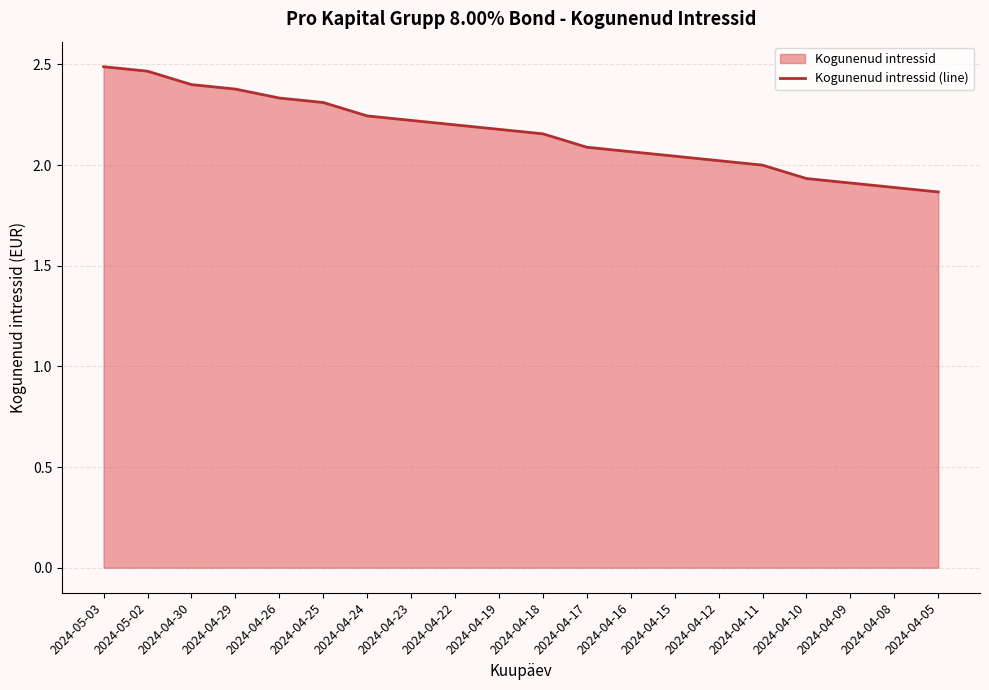

Which category has the highest value across all series?

2024-05-03